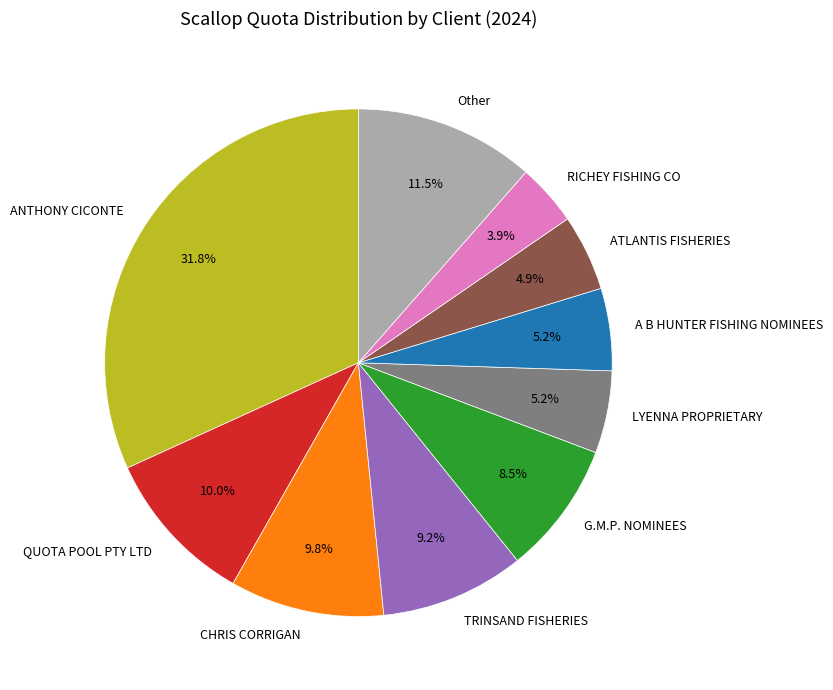

What is the ratio of the value at ATLANTIS FISHERIES to the value at G.M.P. NOMINEES?

0.6